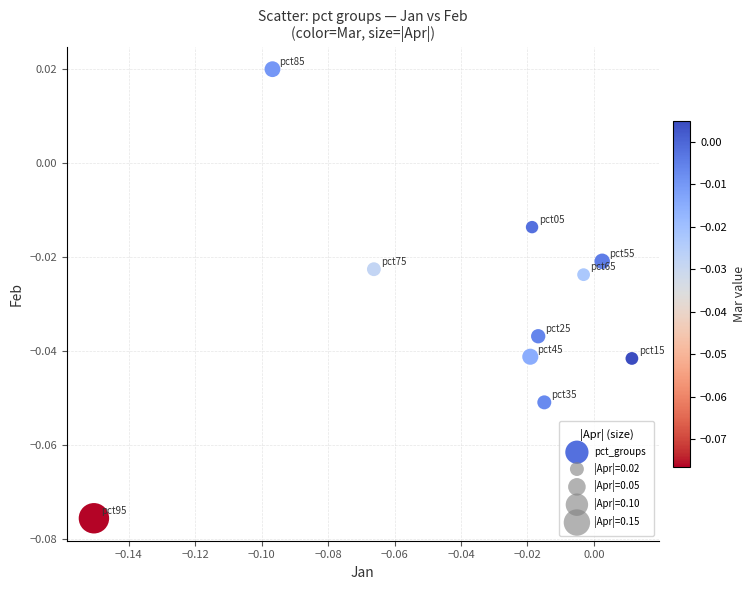

Count the number of points in this scatter plot.

10